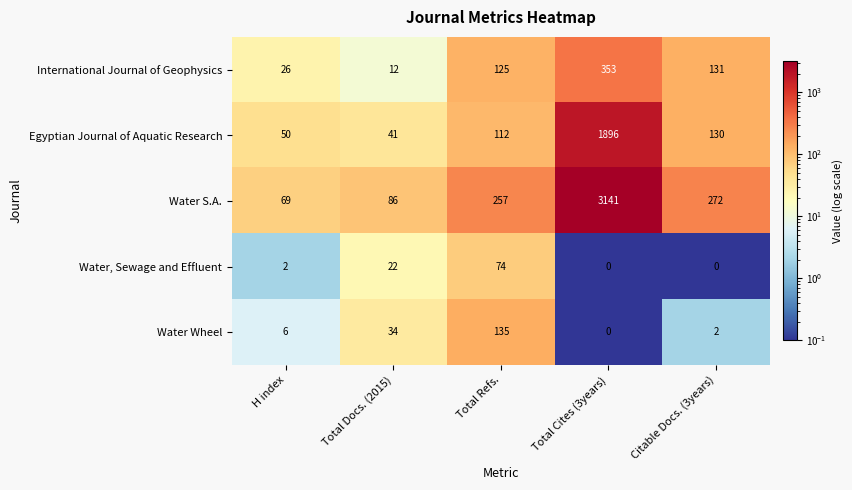

Which label corresponds to the largest value in the chart?

Total Cites (3years)